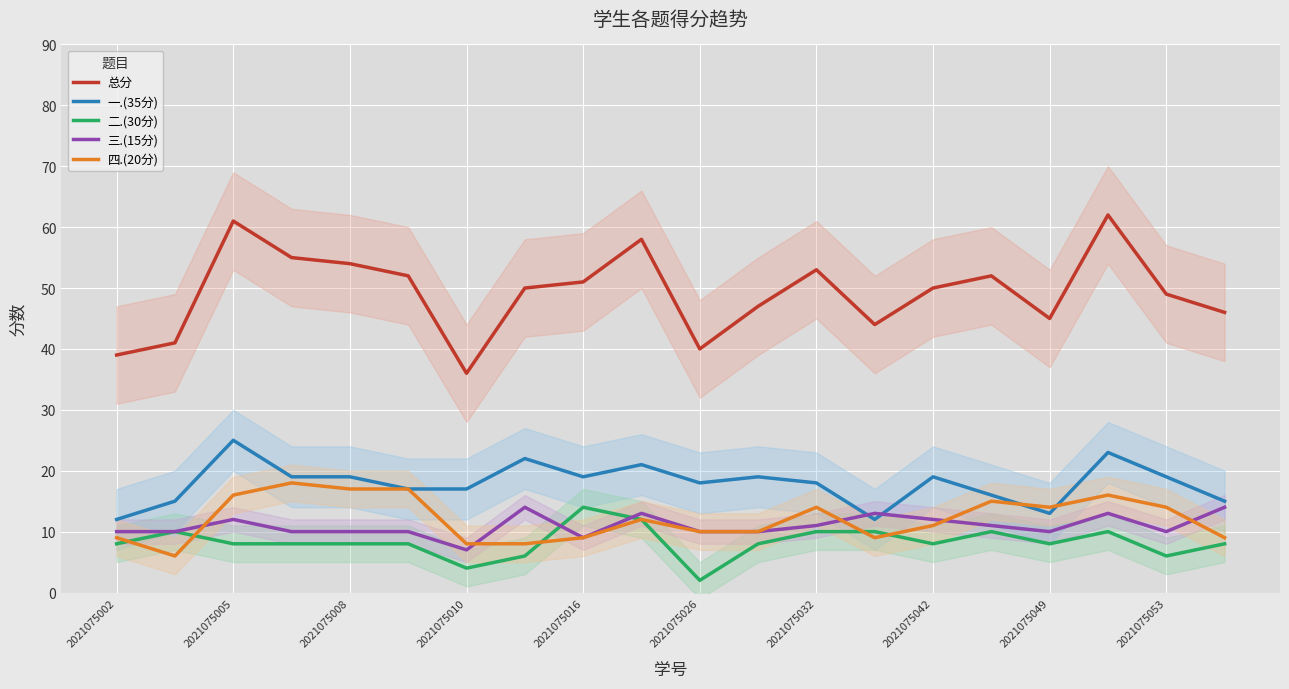

What is the difference between the maximum and minimum values in the 总分 series?

26